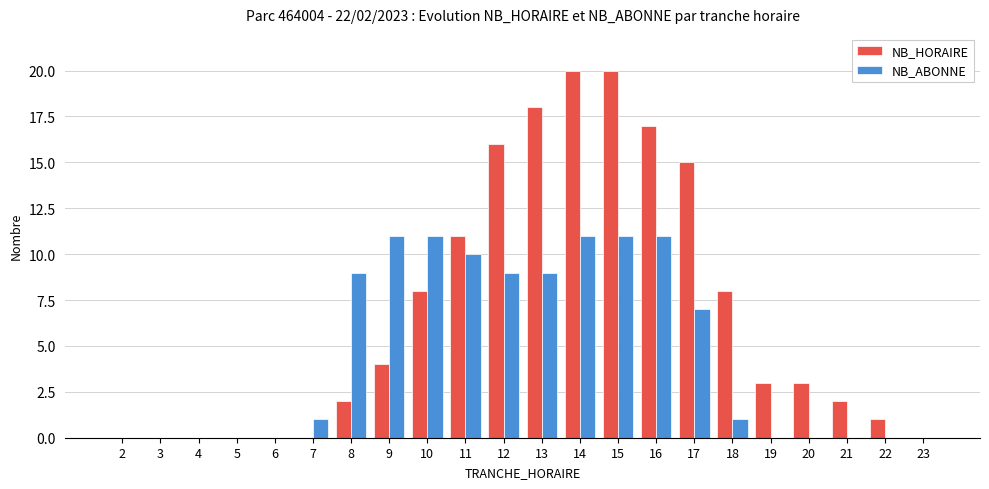

The NB_ABONNE series shows 14 at 11. True or false?

False